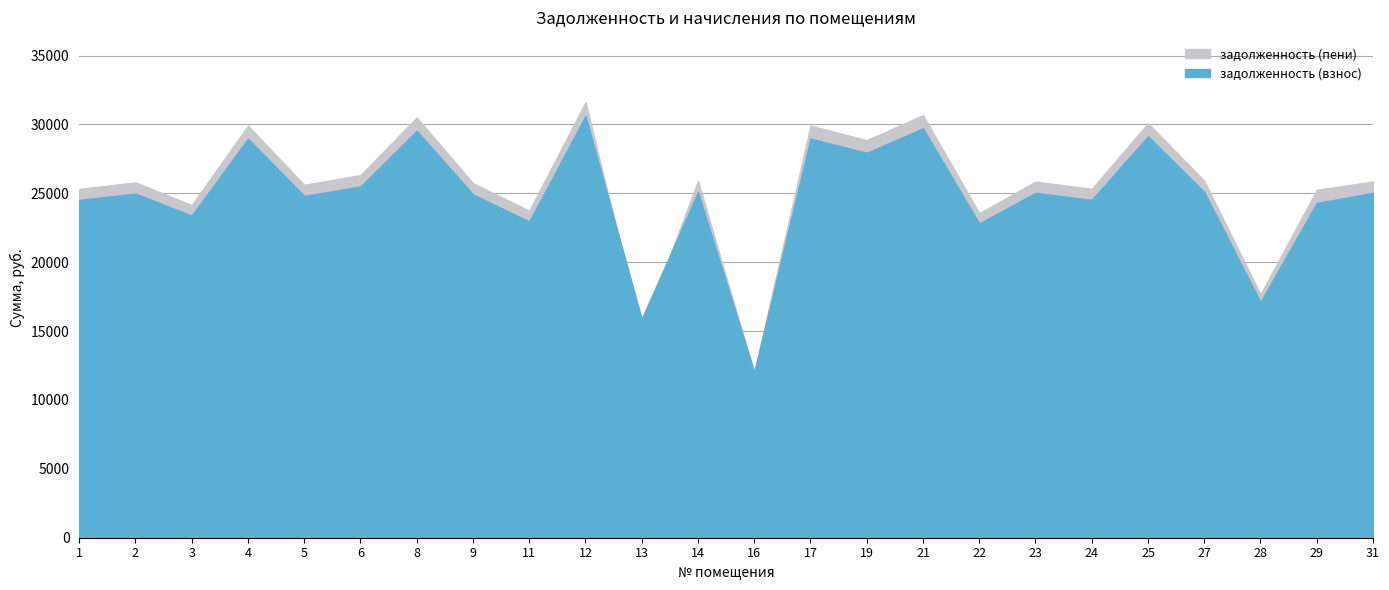

Between 23 and 6, which is larger?

6